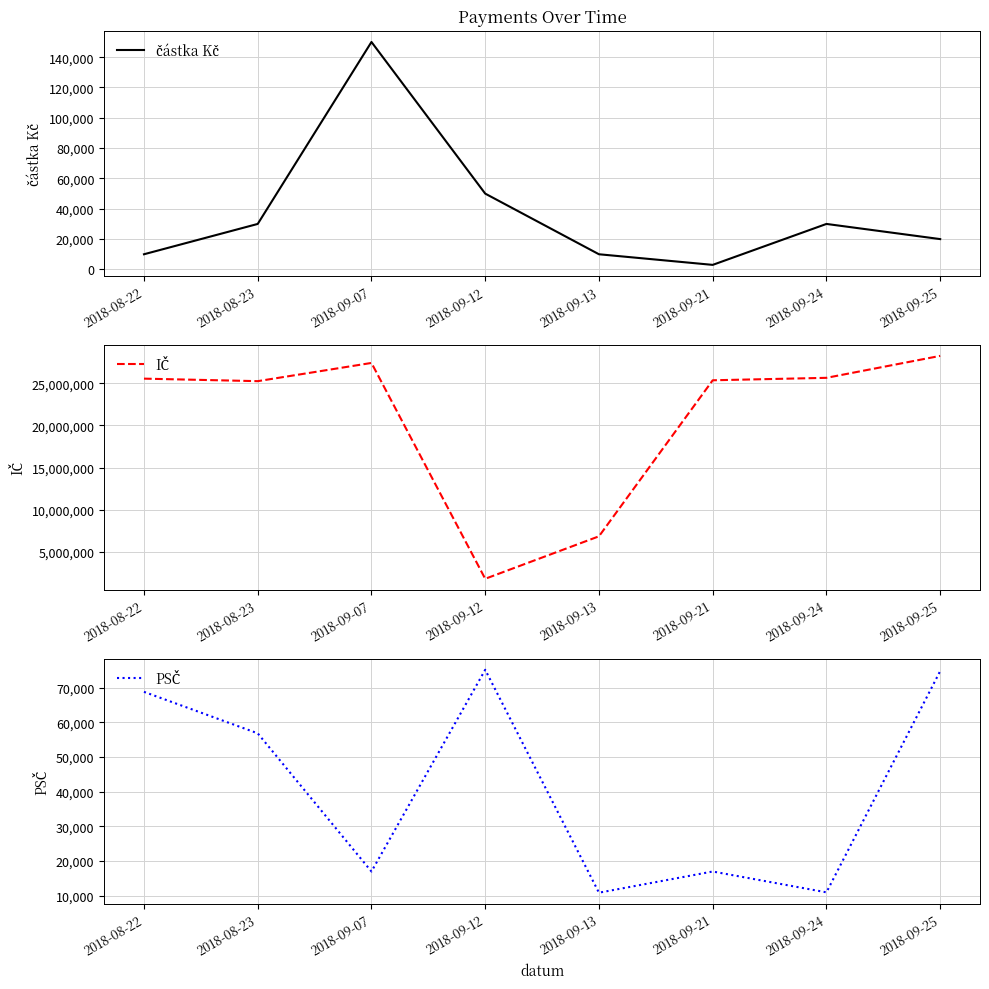

True or false: PSČ and IČ intersect in this chart.

False